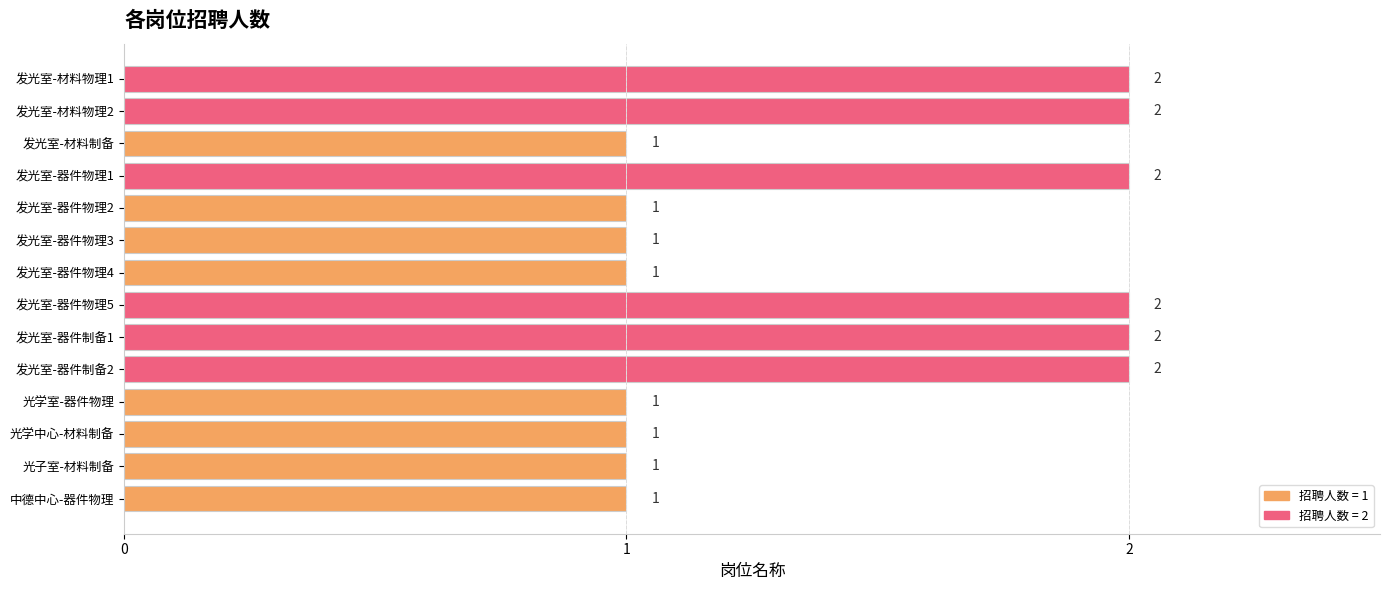

The value at 发光室-器件物理5 is 2. True or false?

True